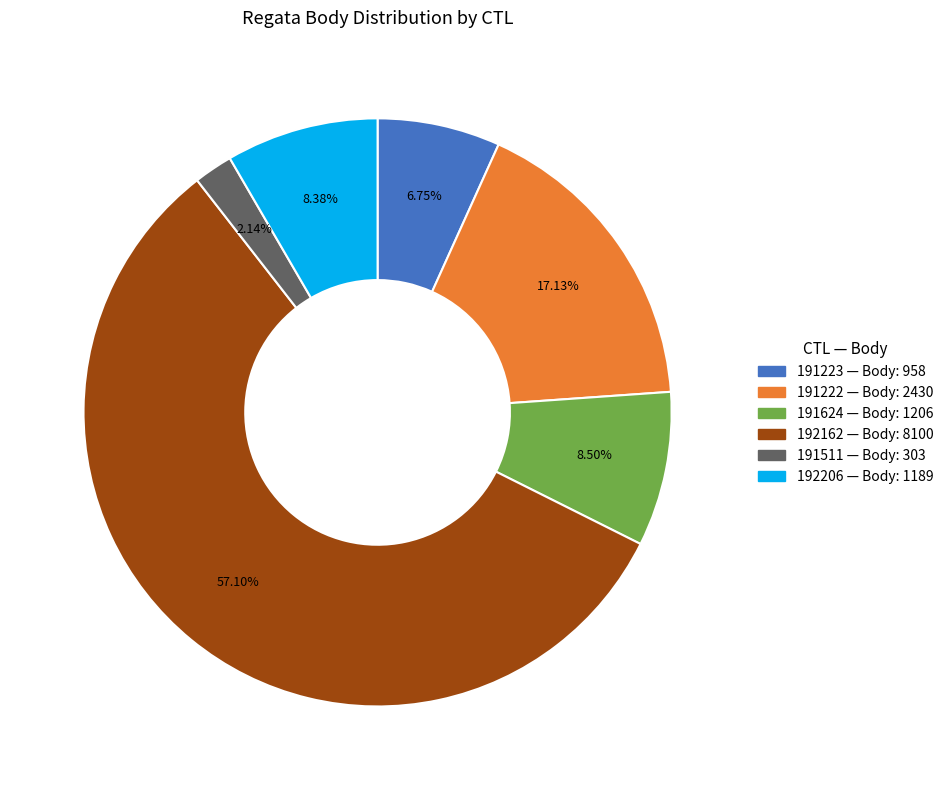

Approximately how many times larger is the value at 191222 compared to 191624?

2.0